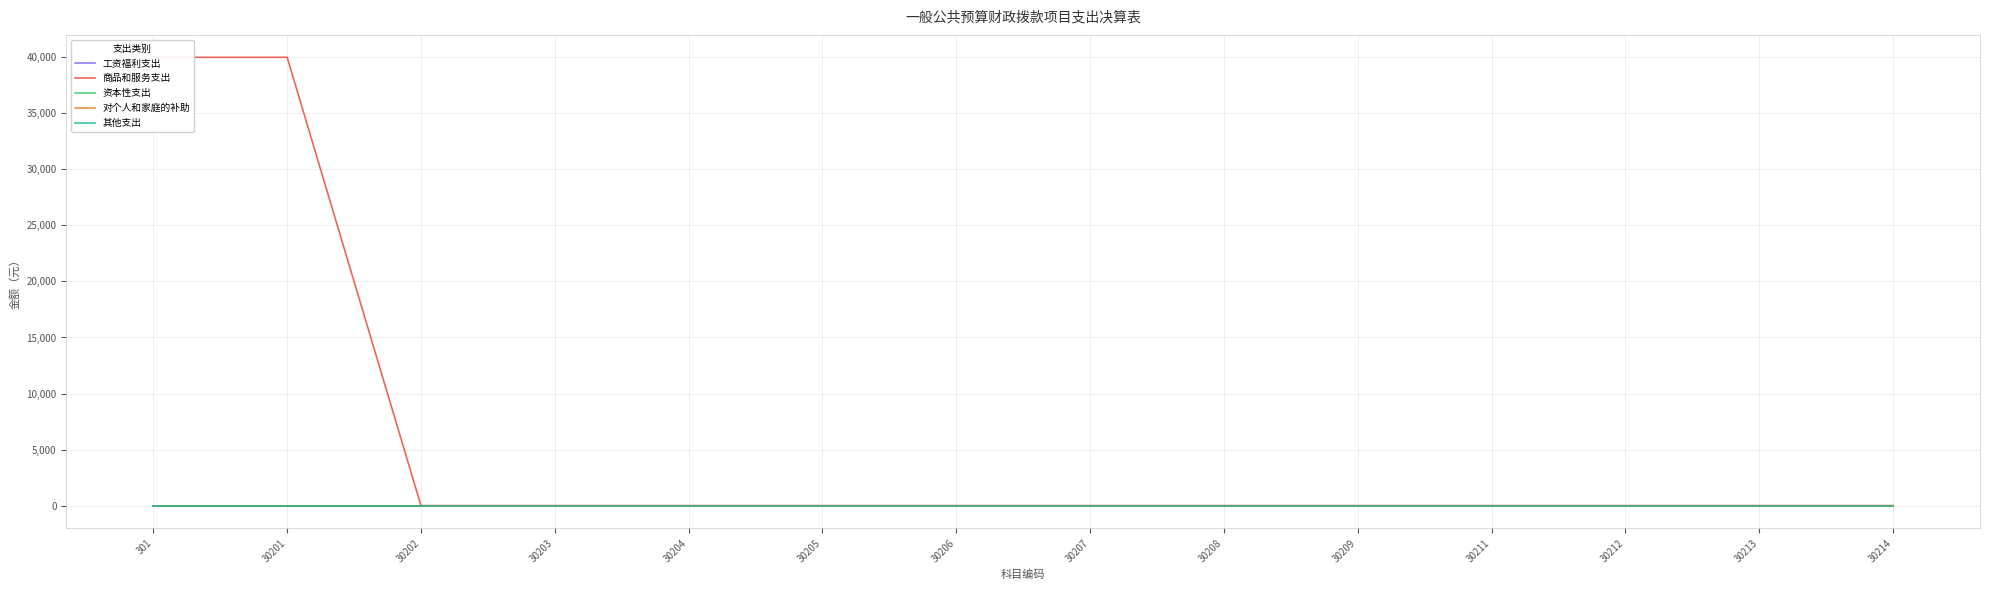

How many series are shown in this chart?

5